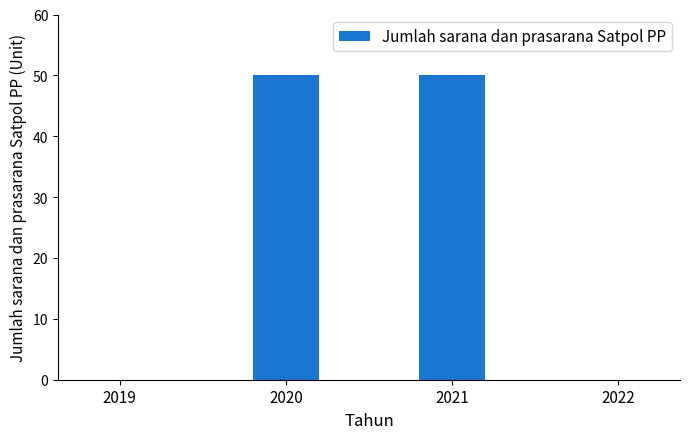

Between 2019 and 2020, which is larger?

2020